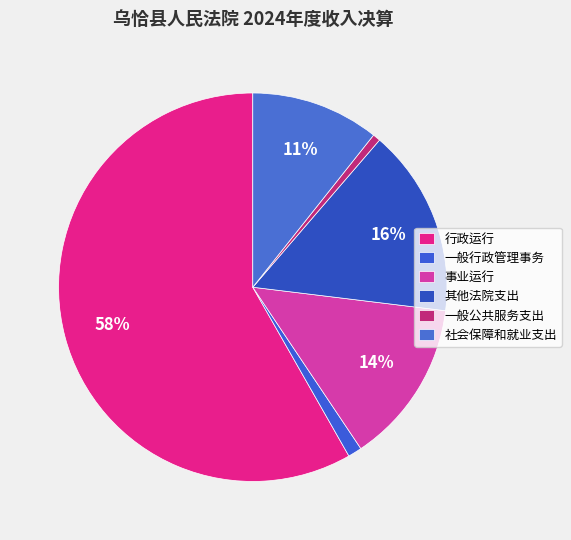

To the nearest percent, what portion does 事业运行 represent?

14%